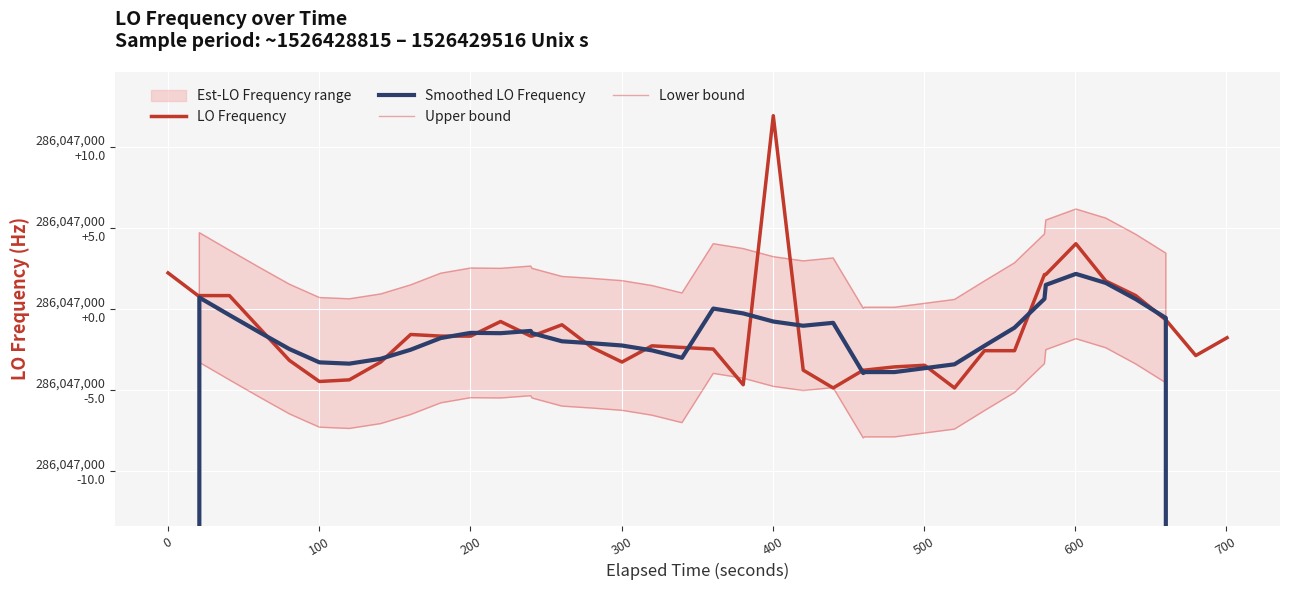

How many categories are shown in the chart?

40